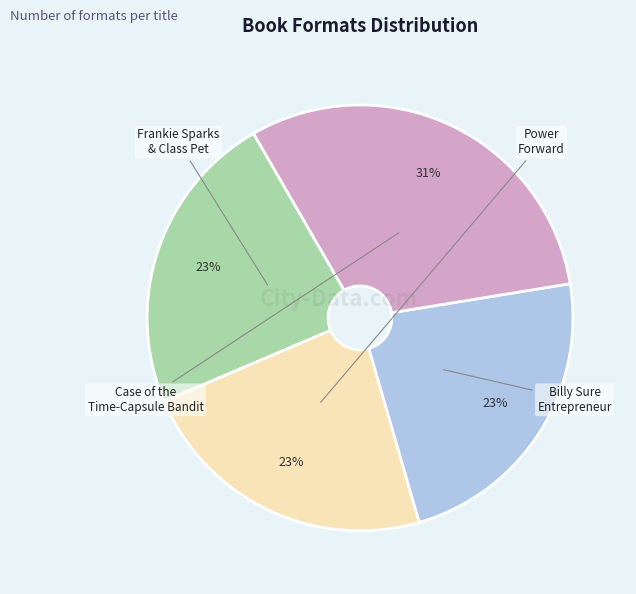

To the nearest percent, what is the difference between the largest and smallest slice percentages?

8%